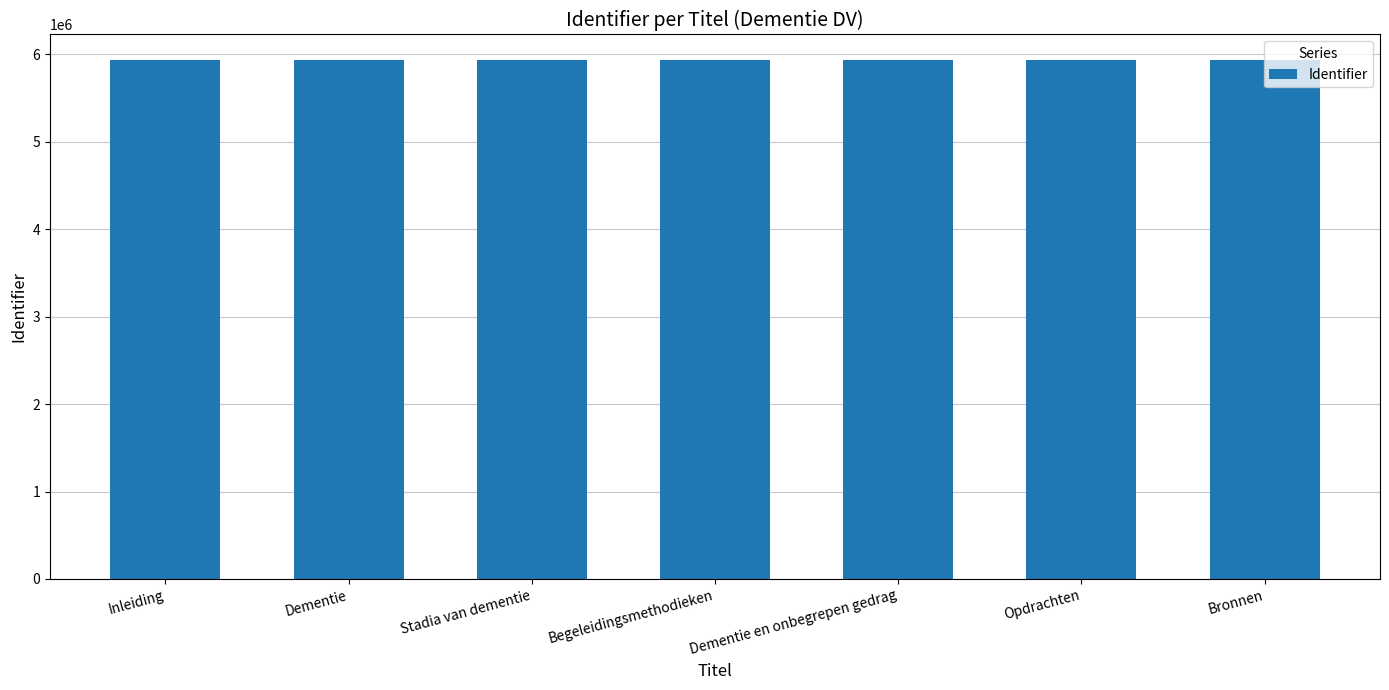

What is the smallest value displayed?

5931736